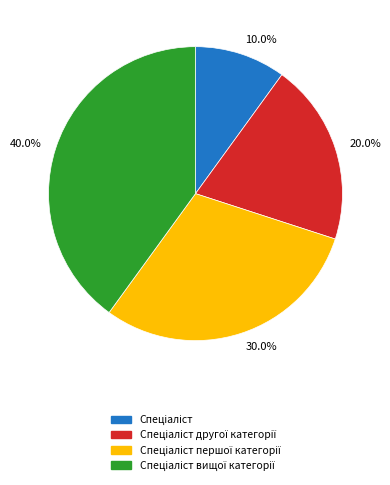

Does any single category account for the majority?

No